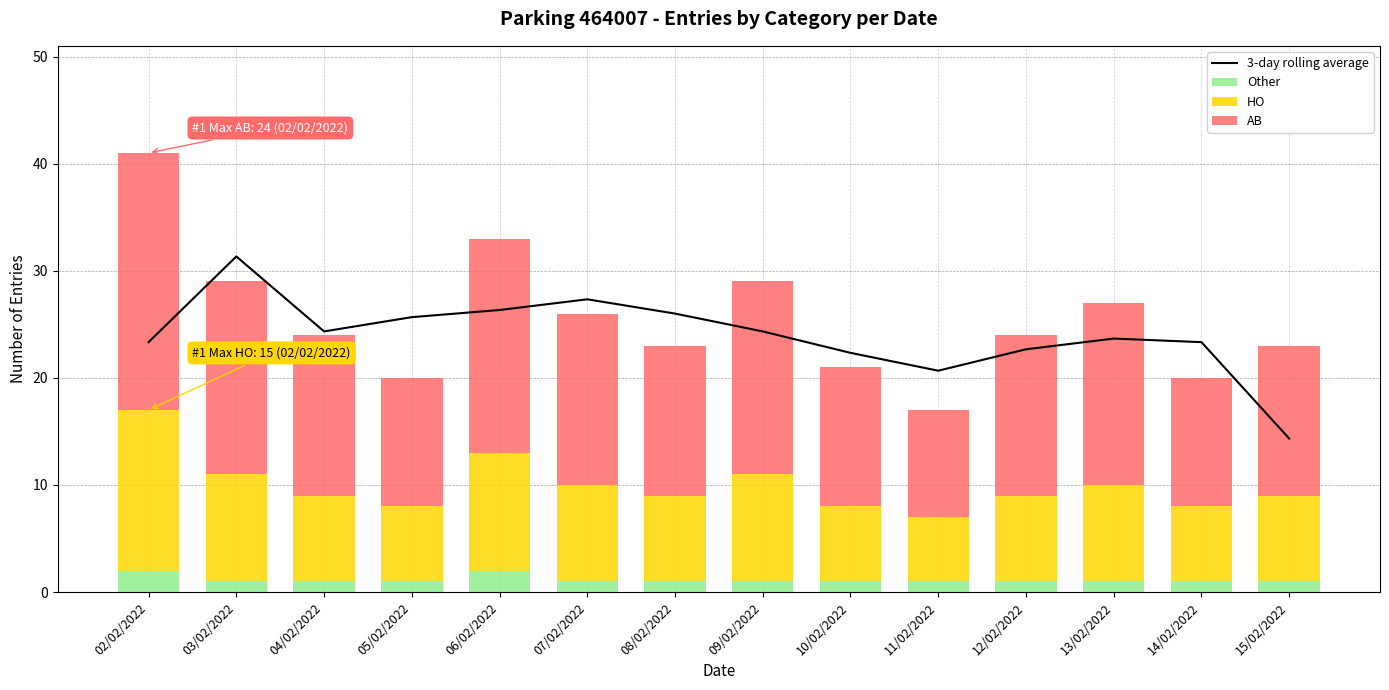

Is the value of 3-day rolling average at 10/02/2022 greater than the value of HO at 12/02/2022?

Yes